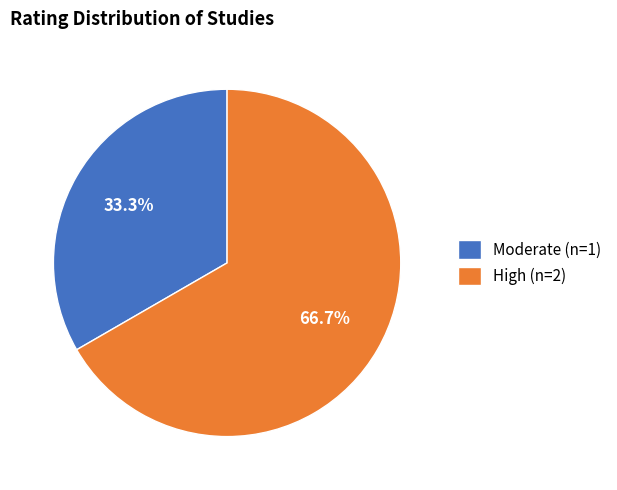

Which has a higher value, High (n=2) or Moderate (n=1)?

High (n=2)